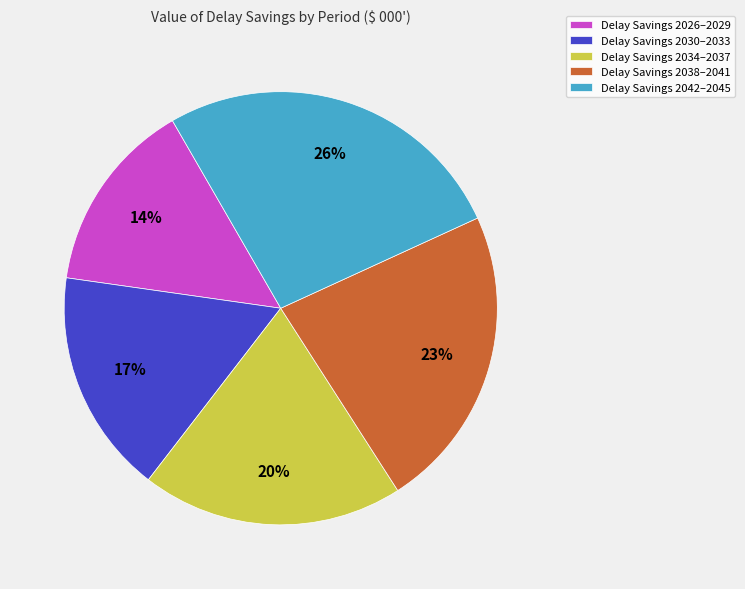

Do Delay Savings 2042–2045 and Delay Savings 2026–2029 together represent more than half of the pie?

No